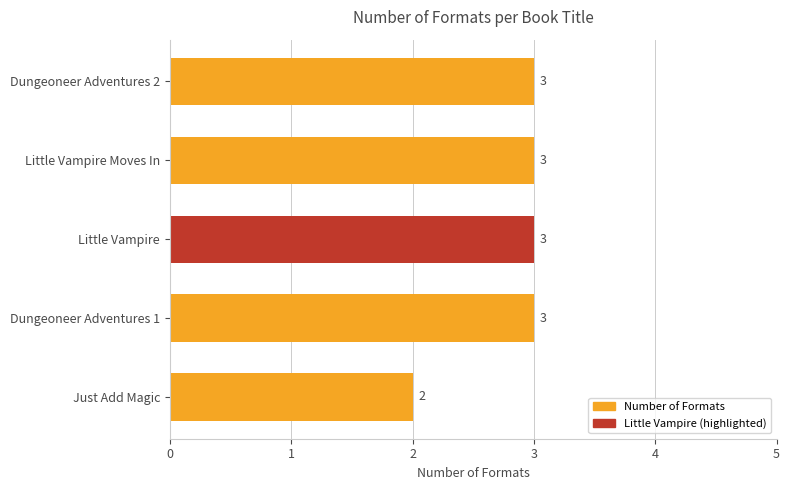

Approximately how many times larger is the value at Little Vampire Moves In compared to Dungeoneer Adventures 2?

1.0